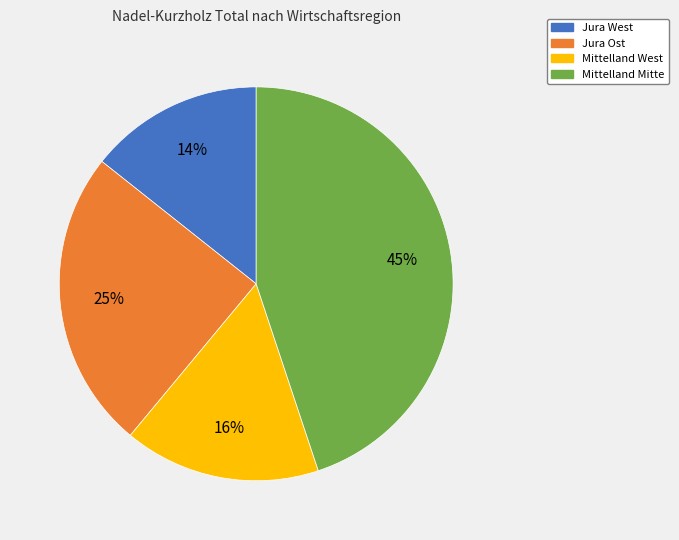

Rank the categories by value from lowest to highest.

Jura West, Mittelland West, Jura Ost, Mittelland Mitte